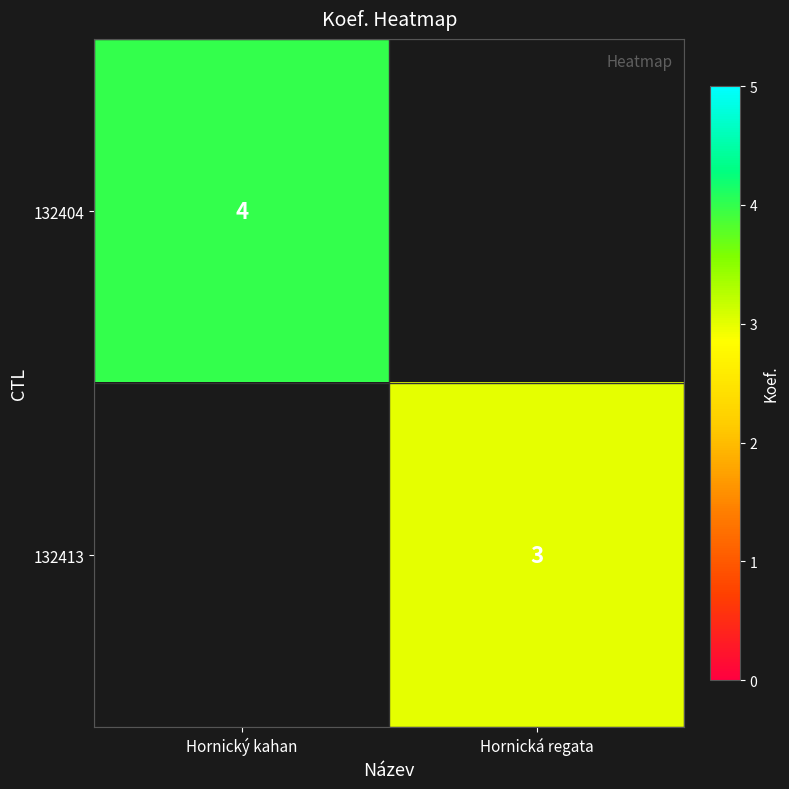

At which category does the chart reach its minimum across all series?

Hornická regata